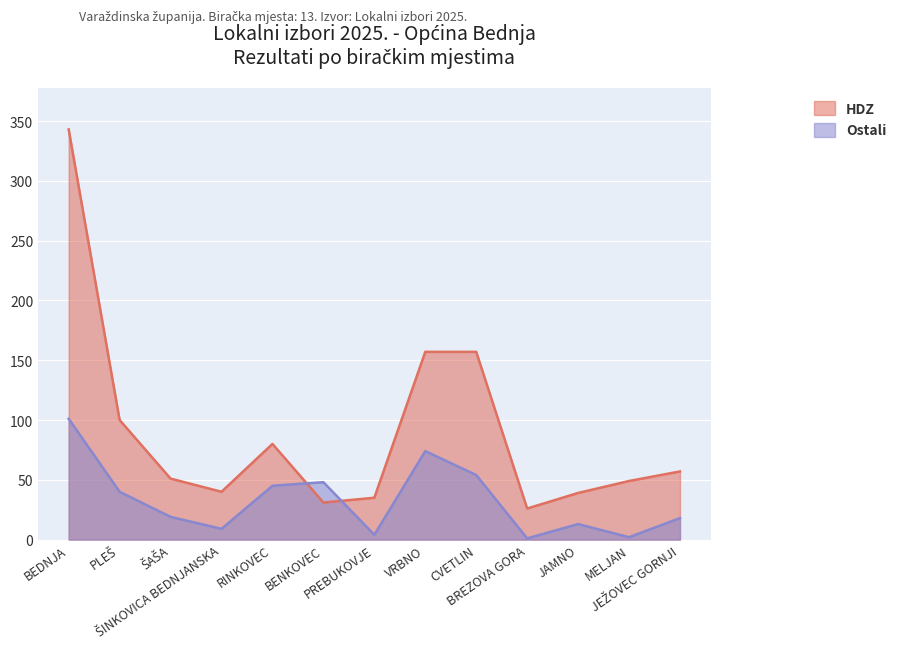

The value of Ostali at JEŽOVEC GORNJI is 27. True or false?

False